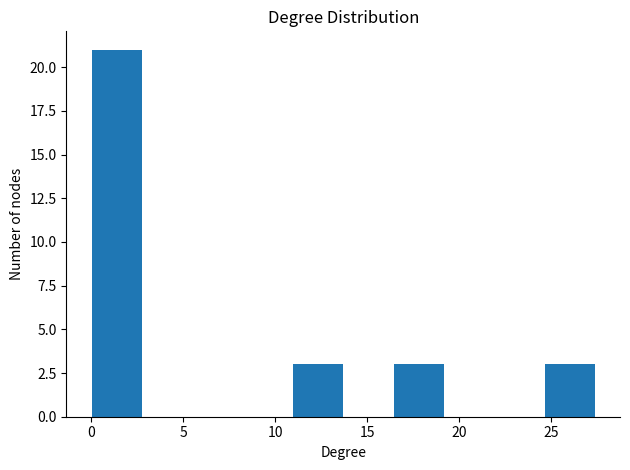

Reading left to right, list every bar in this chart as the range it spans on the x-axis followed by its height. Neither the bar edges nor the heights are printed on the chart, so give them approximately, as read against the axes.

0.0 to 2.5: 21
2.5 to 5.5: 0
5.5 to 8.0: 0
8.0 to 11.0: 0
11.0 to 13.5: 3
13.5 to 16.5: 0
16.5 to 19.0: 3
19.0 to 22.0: 0
22.0 to 24.5: 0
24.5 to 27.5: 3